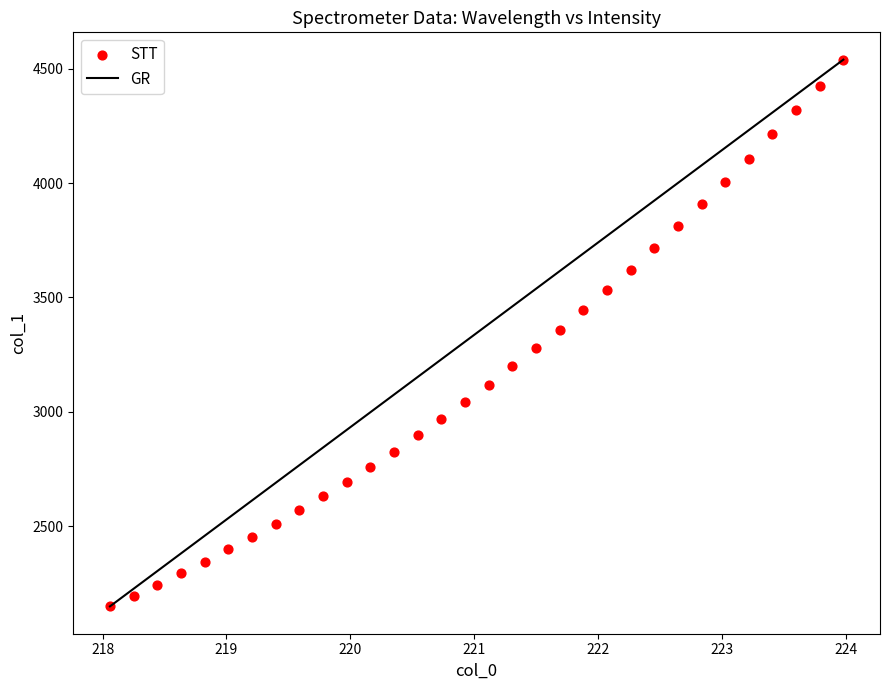

What is the range of Y values (max minus min)?

2391.1